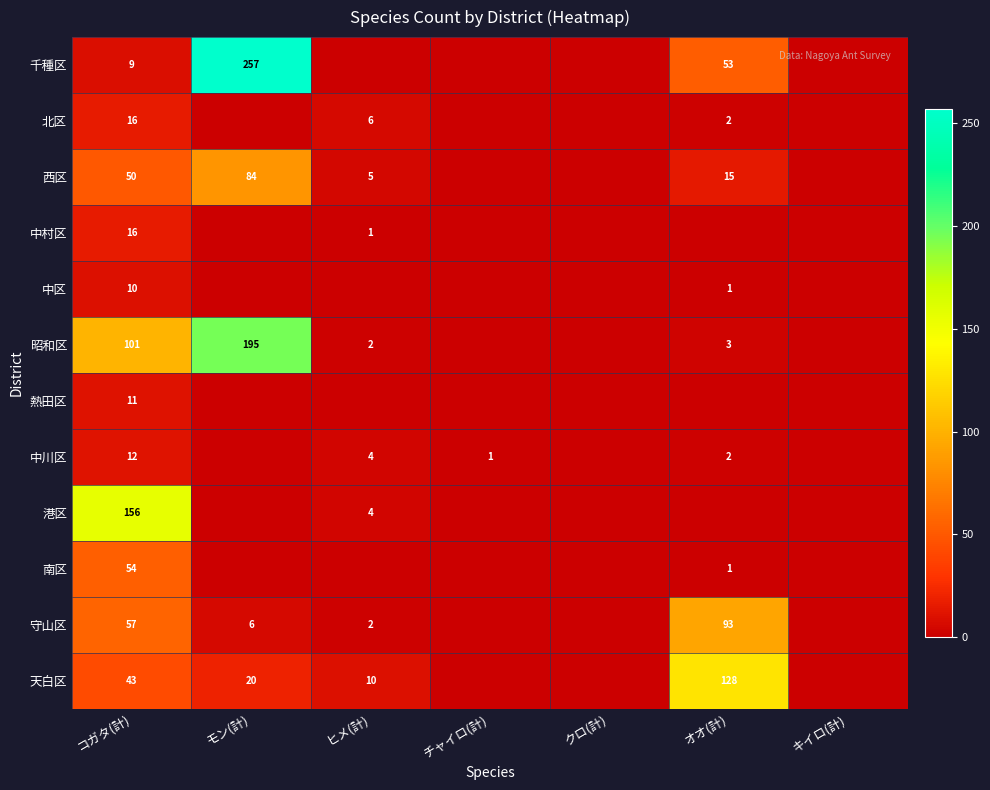

The 昭和区 series shows 2 at ヒメ(計). True or false?

True